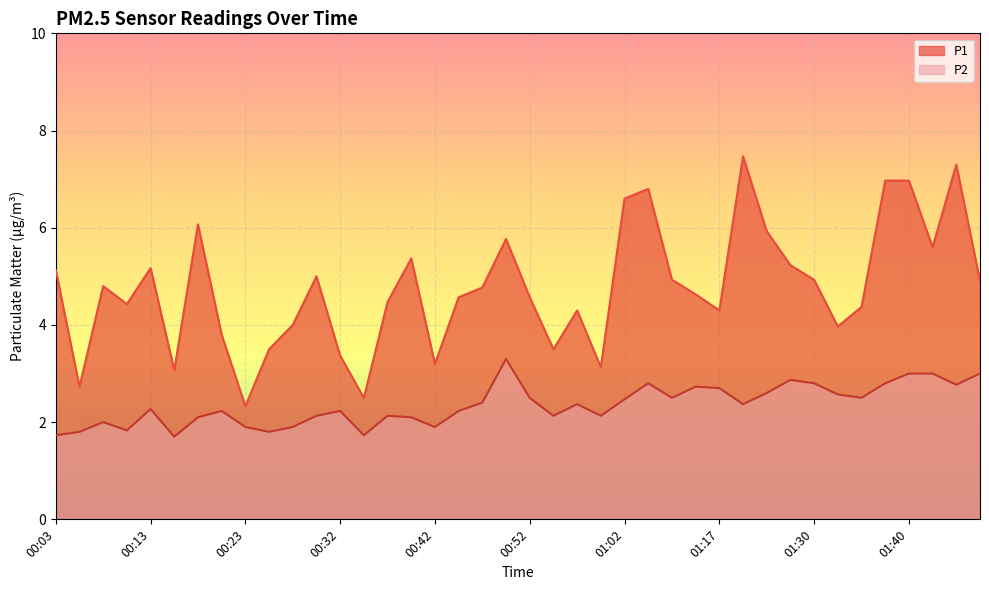

What is the sum of all P1 values?

190.4